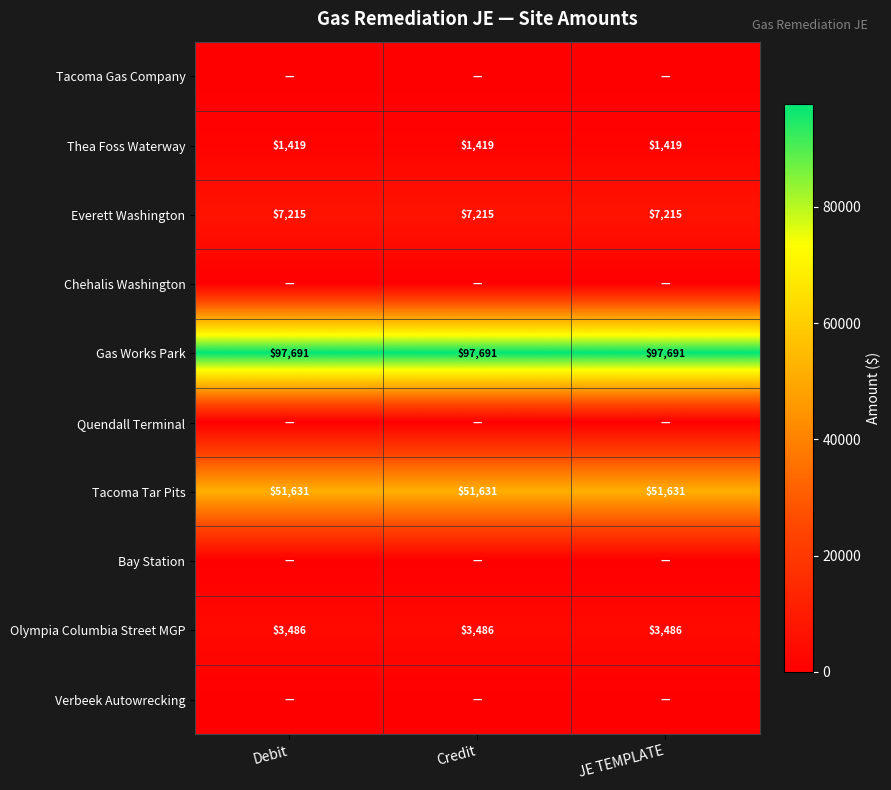

What is the average value of the Olympia Columbia Street MGP series?

3486